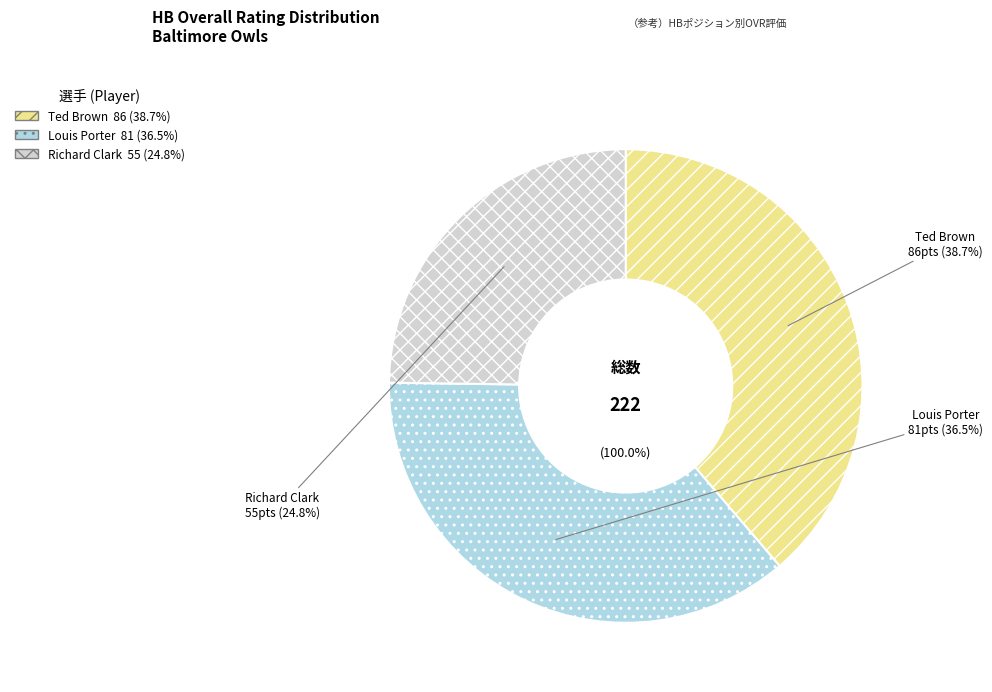

To the nearest percent, what is the average slice percentage?

33%